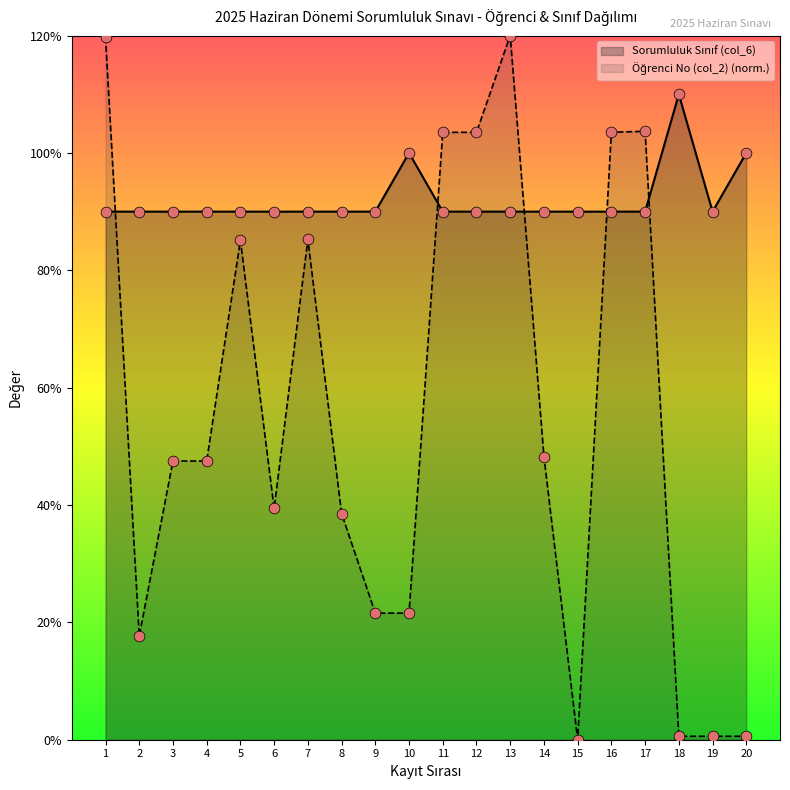

Which series contains the highest Y value?

Öğrenci No (col_2)